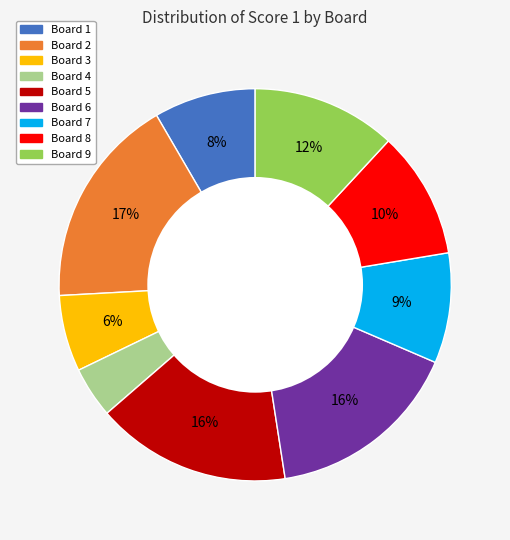

Is there any slice that represents more than half of the pie?

No